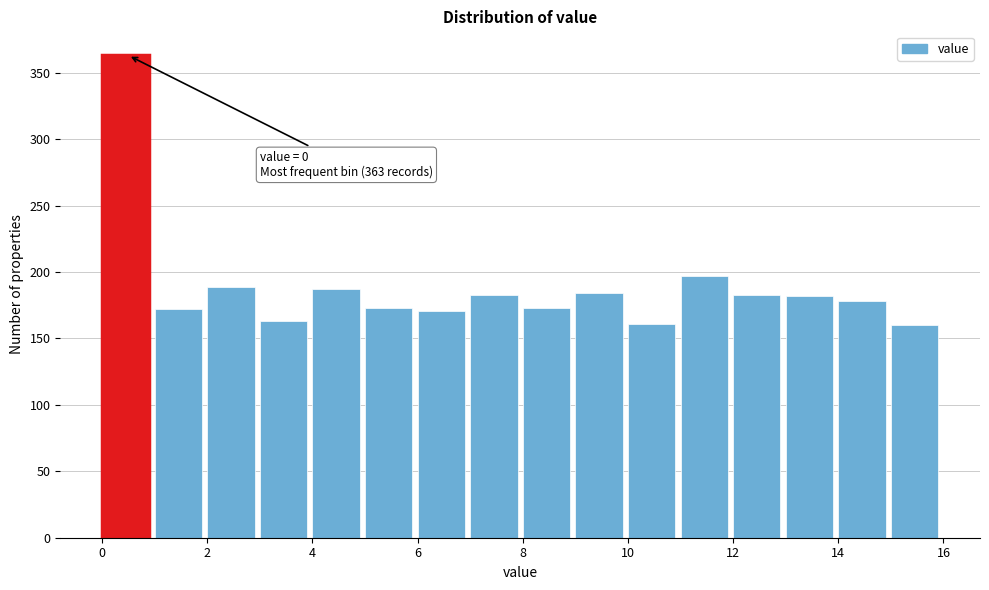

Over which range of the x-axis is the bar tallest?

0 to 1